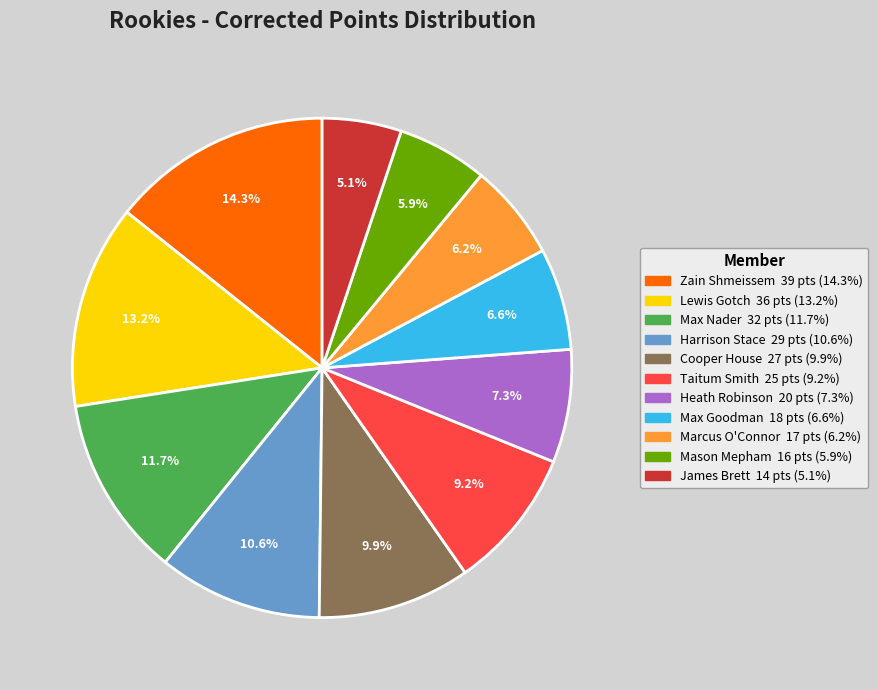

Which has a higher value, Heath Robinson or Lewis Gotch?

Lewis Gotch